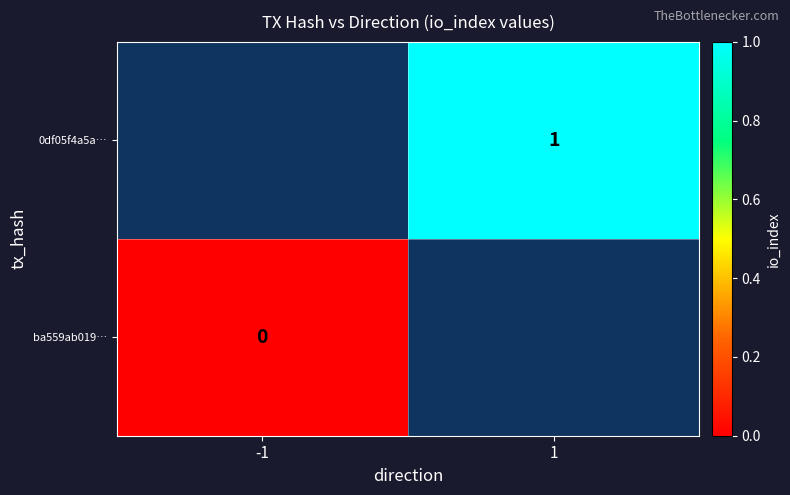

What is the maximum value shown in the chart?

1.0